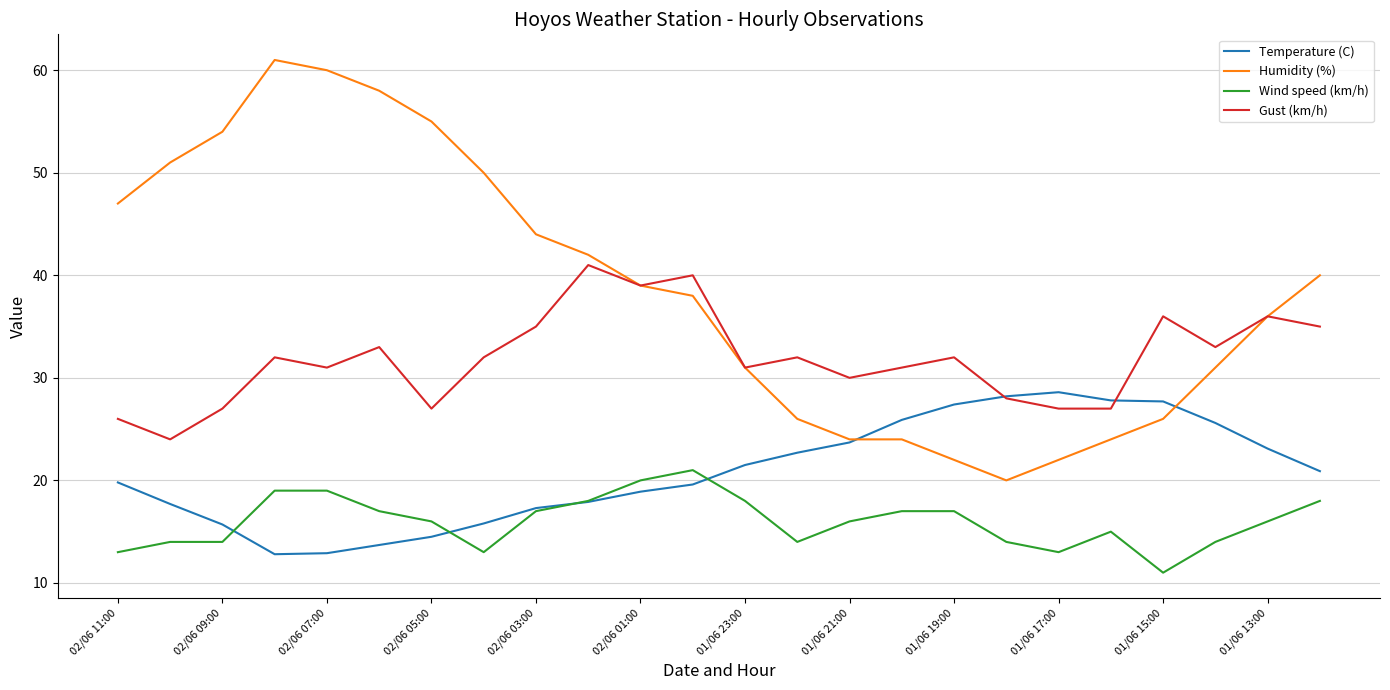

Rank the series by their average value, from lowest to highest.

Wind speed (km/h), Temperature (C), Gust (km/h), Humidity (%)